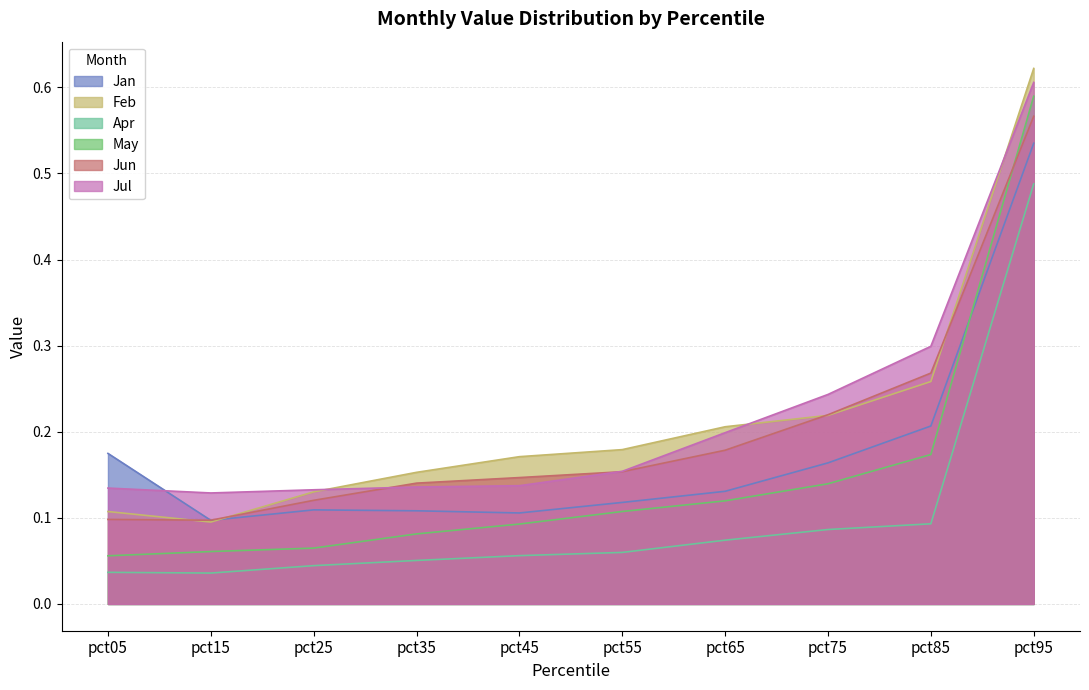

List the series in order of their peak value, lowest first.

Apr, Jan, Jun, May, Jul, Feb